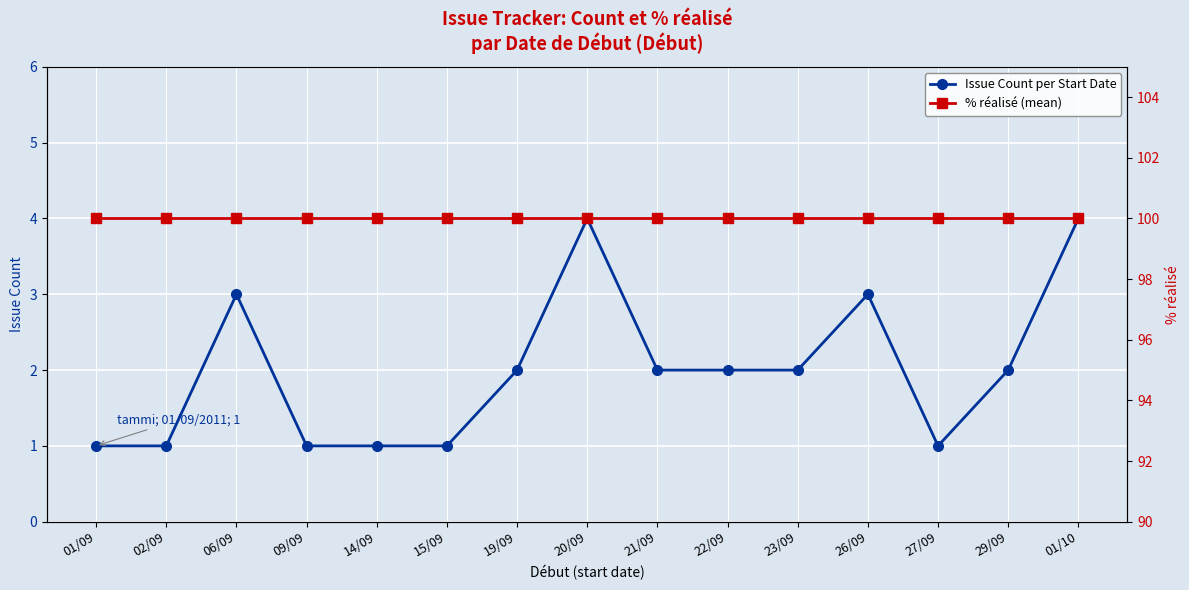

True or false: % réalisé (mean) and Issue Count per Start Date intersect in this chart.

False